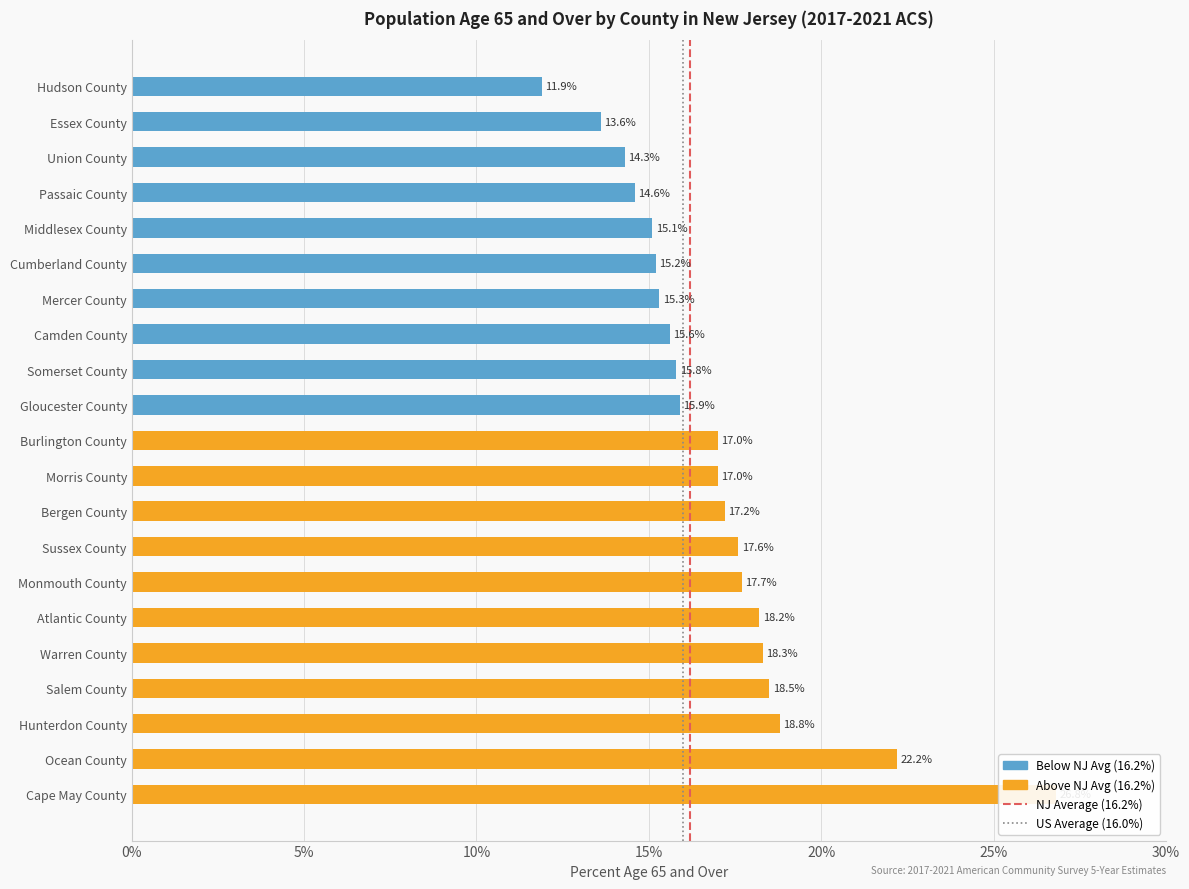

Which label corresponds to the largest value in the chart?

Cape May County